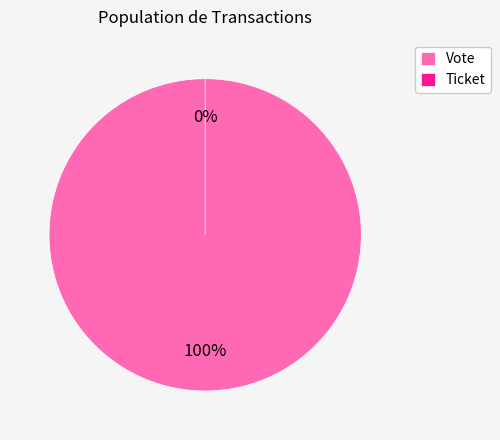

Rank the categories by value from highest to lowest.

Vote, Ticket